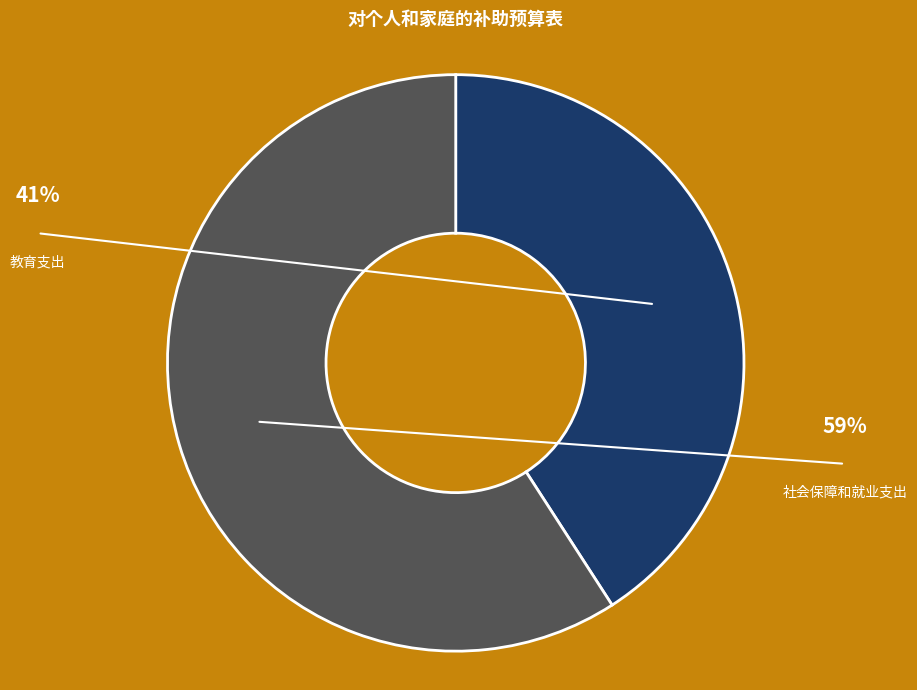

To the nearest percent, what is the average slice percentage?

50%